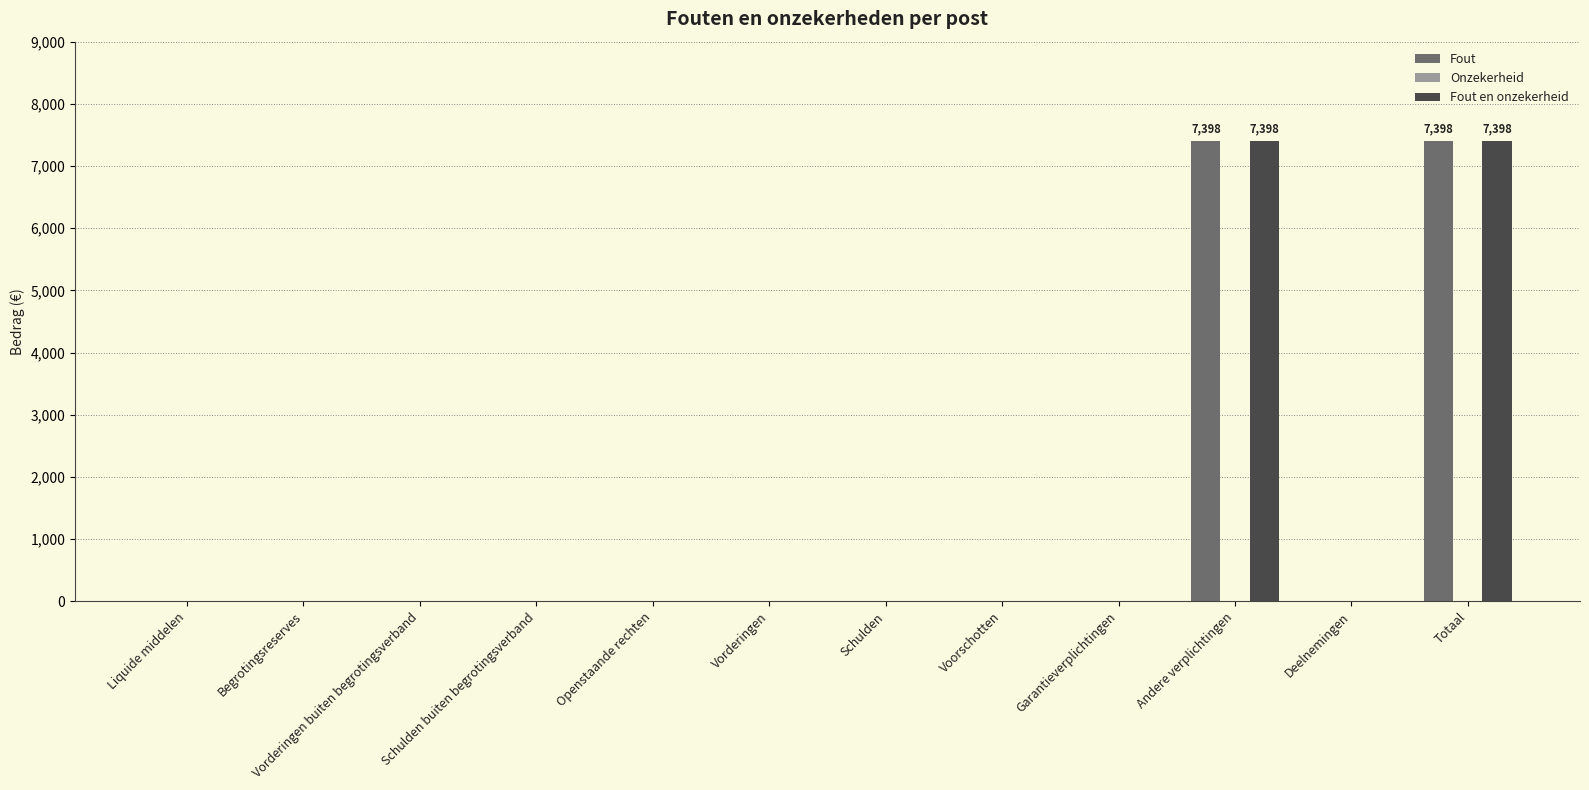

Is the value of Fout at Totaal greater than the value of Fout en onzekerheid at Schulden buiten begrotingsverband?

Yes